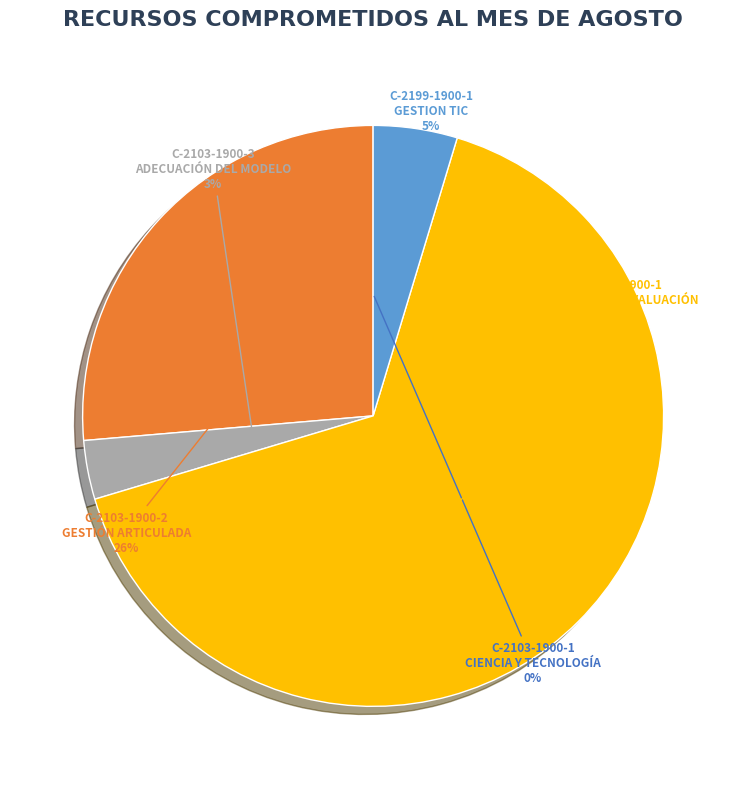

Which category has the biggest portion of the pie?

C-2106-1900-1 DESARROLLO EVALUACIÓN